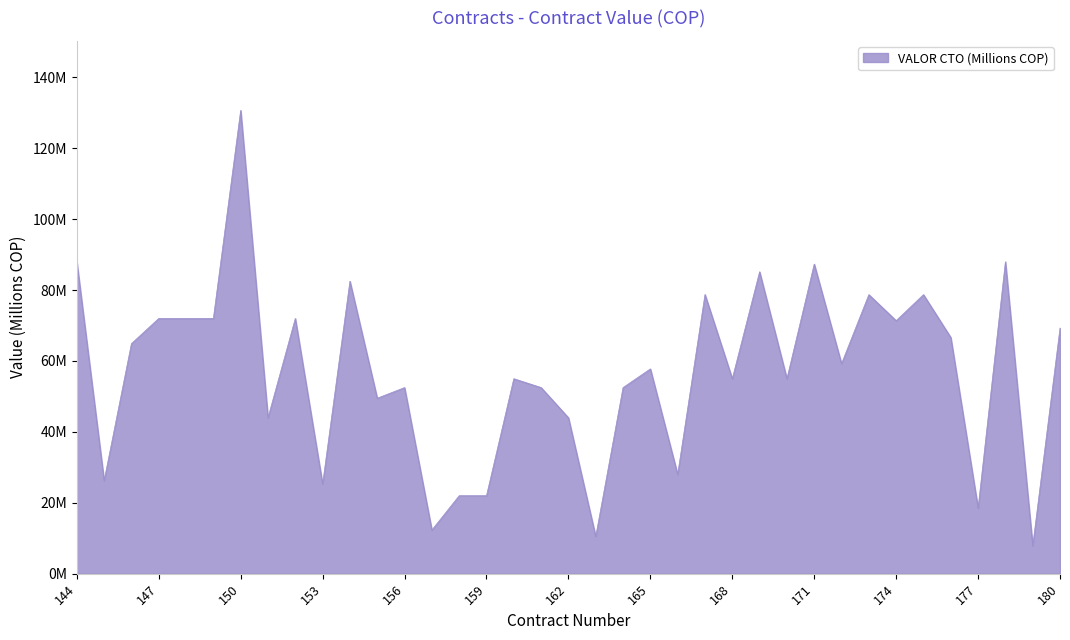

What is the greatest value displayed?

130.7